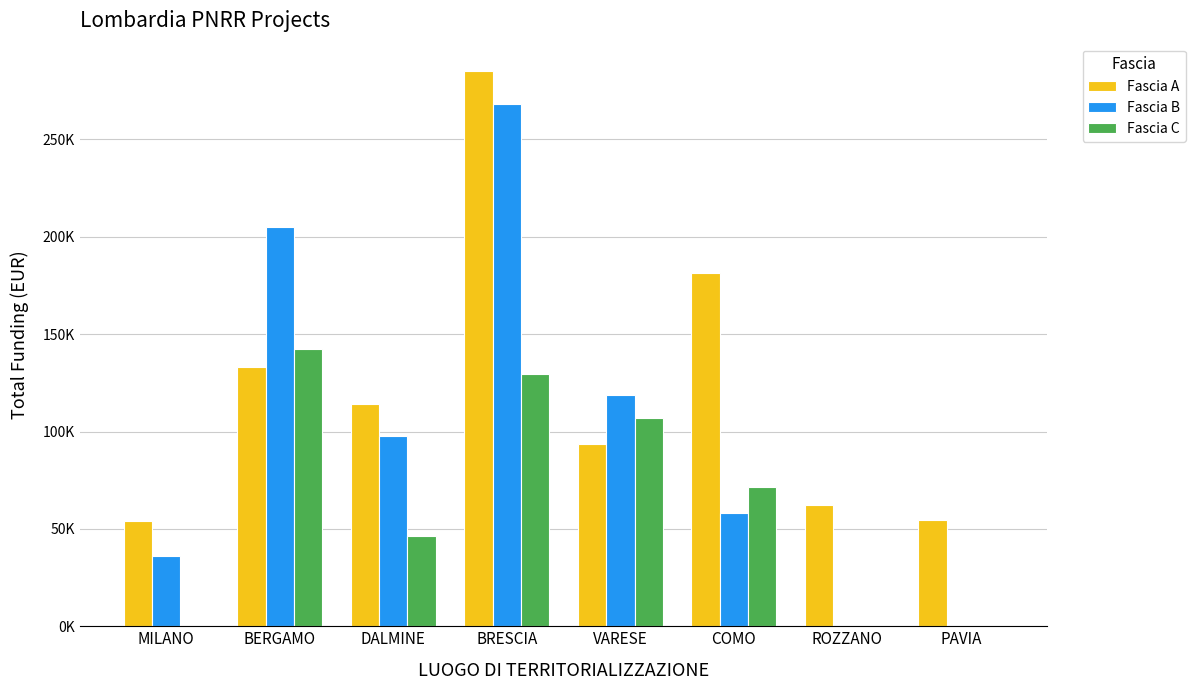

What are all the series names shown in the legend?

Fascia A, Fascia B, Fascia C